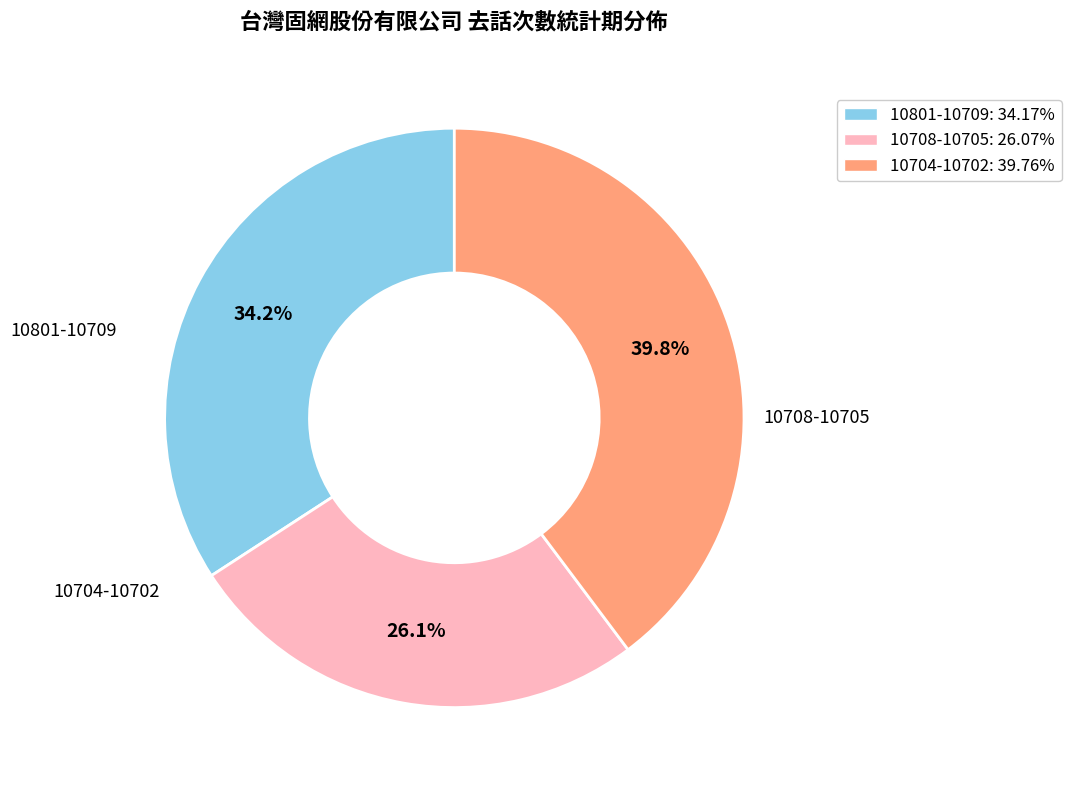

How much of the chart is everything except 10801-10709: 34.17%?

65.8%